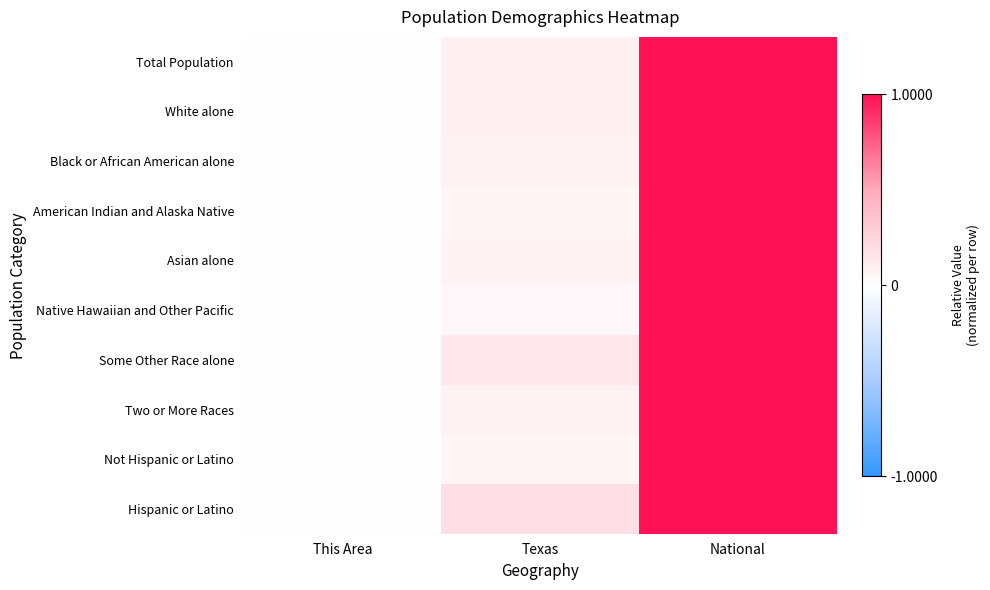

What is the greatest value displayed?

1.0